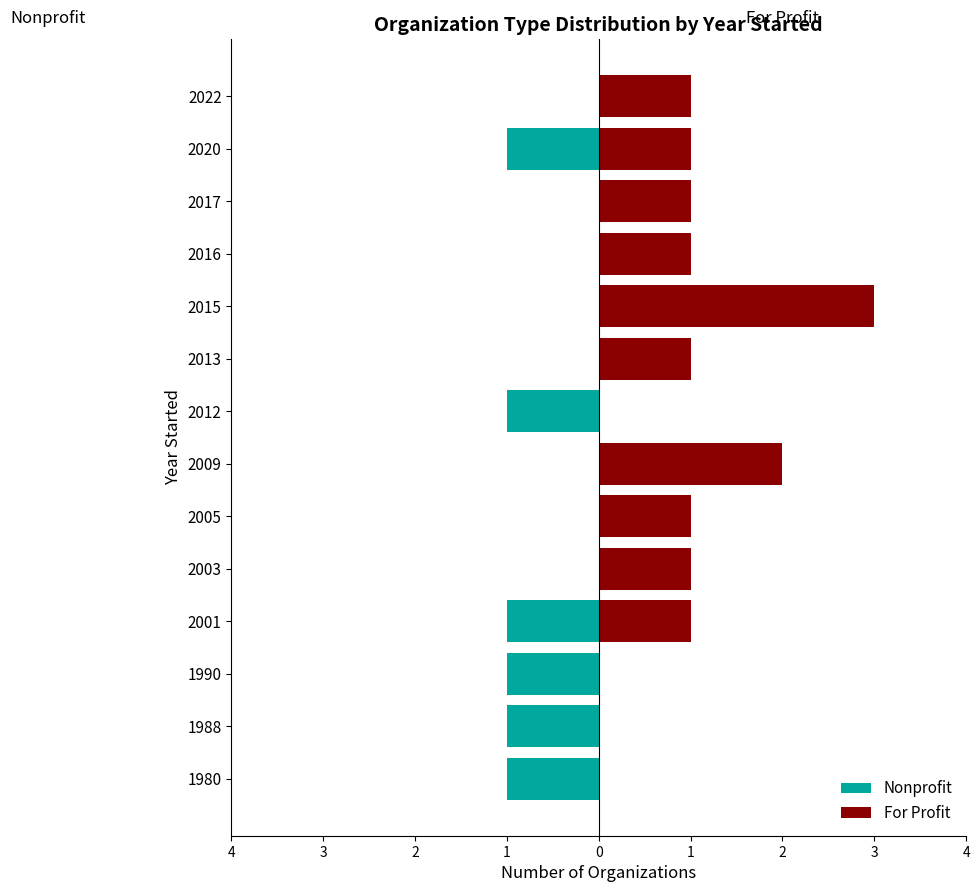

Does the chart contain any negative values?

Yes